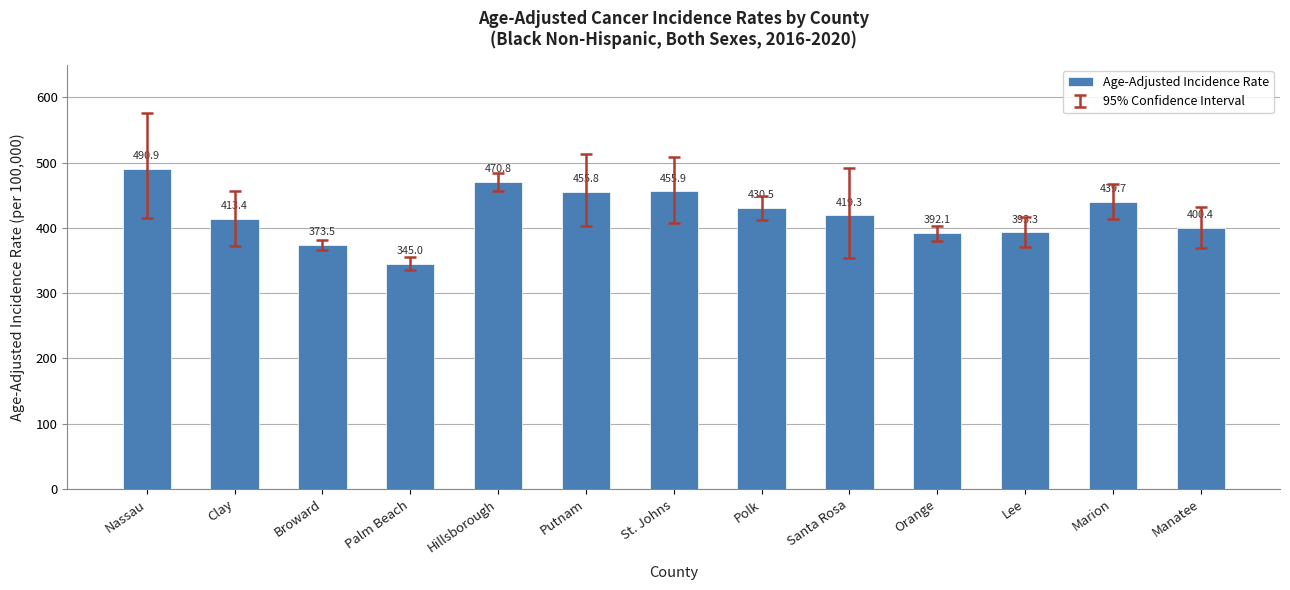

What is the difference between the maximum and minimum values?

145.9